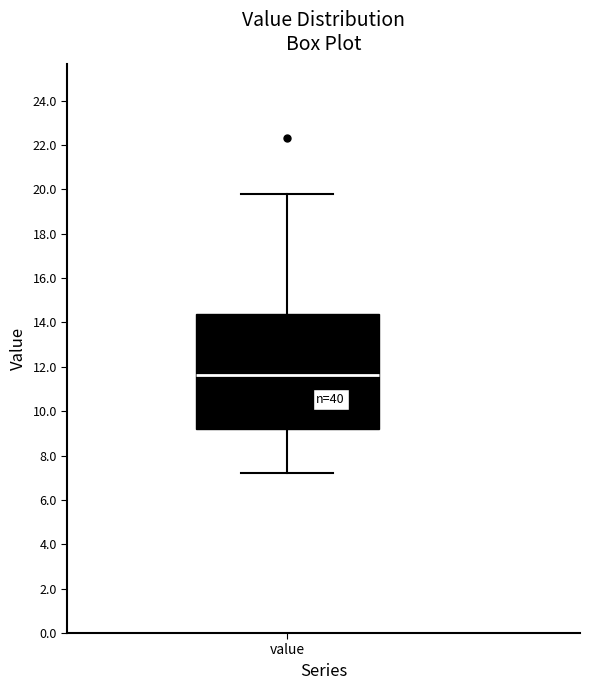

Transcribe this box plot: give where the median line is, the range the box spans, and where the two whiskers end, as read against the y-axis. The values are not printed on the chart, so give them approximately, as read against the axis.

median 11.6, box 9.2 to 14.4, whiskers 7.2 to 19.8